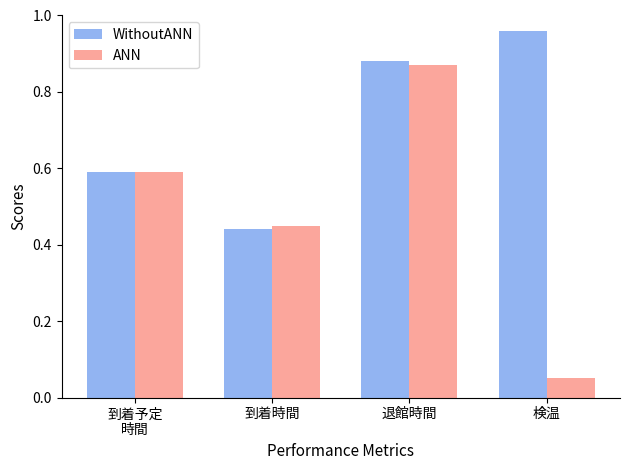

Which label corresponds to the largest value in the chart?

検温